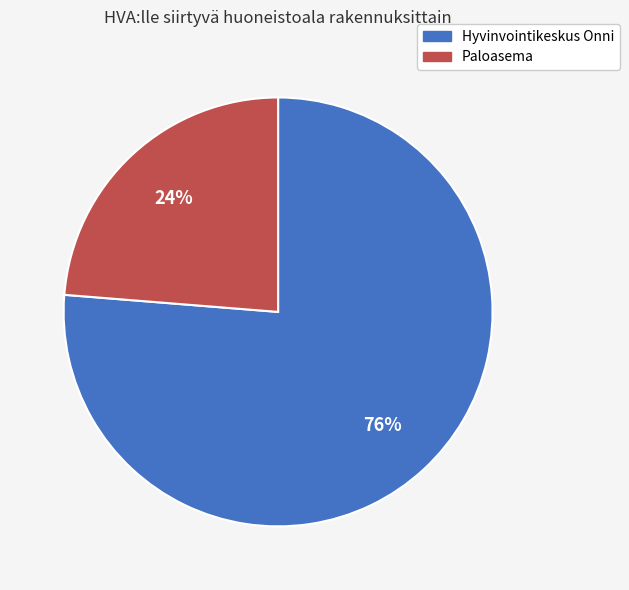

The Paloasema slice represents 24% of the pie. True or false?

True